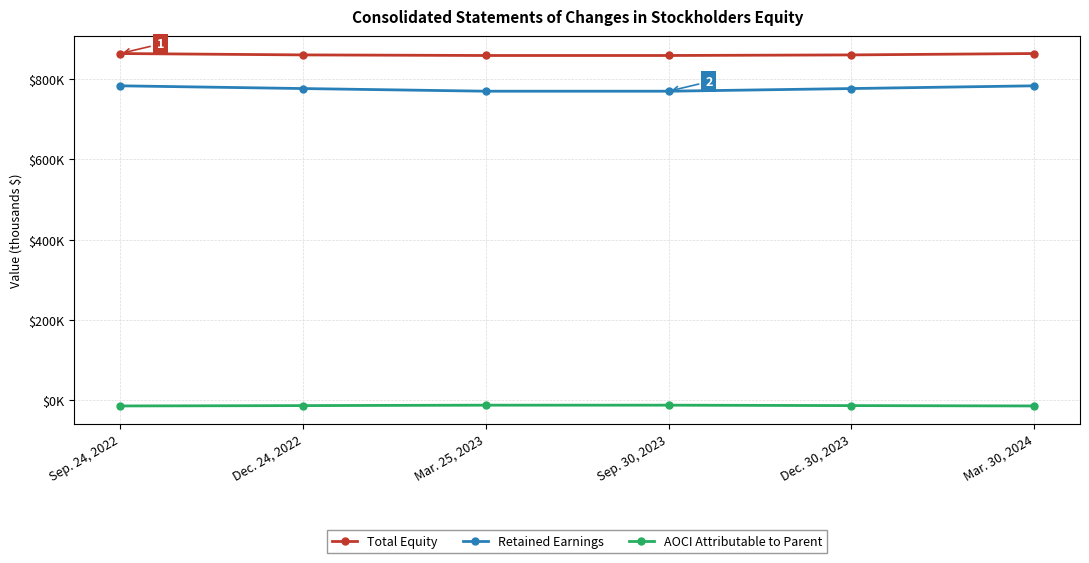

What is the sum of the Total Equity values at Mar. 30, 2024 and Mar. 25, 2023?

1721456